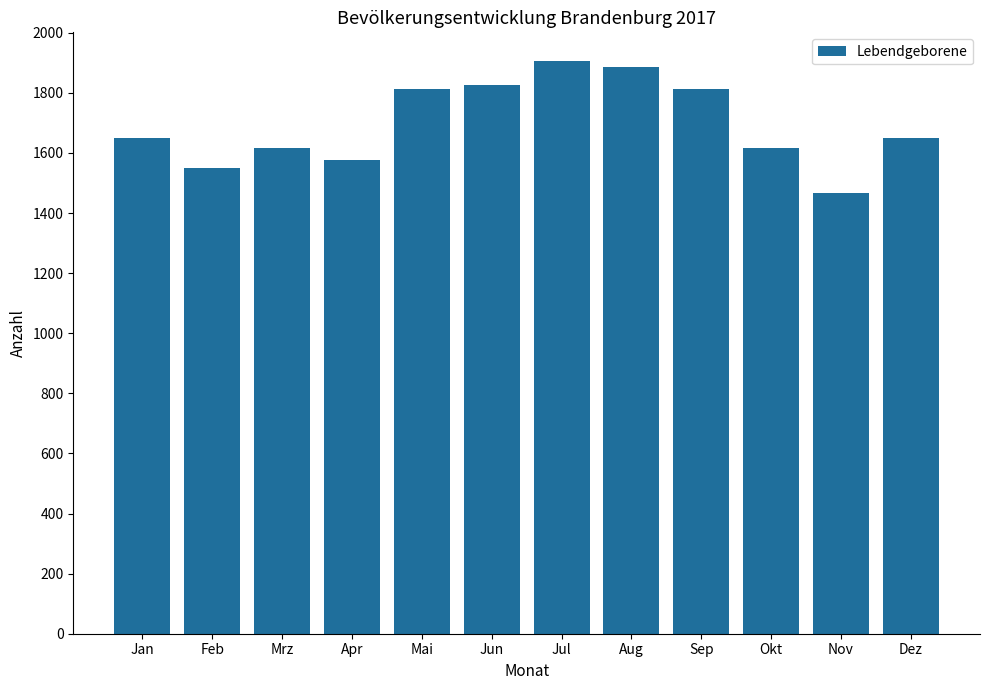

Are the bars horizontal?

No